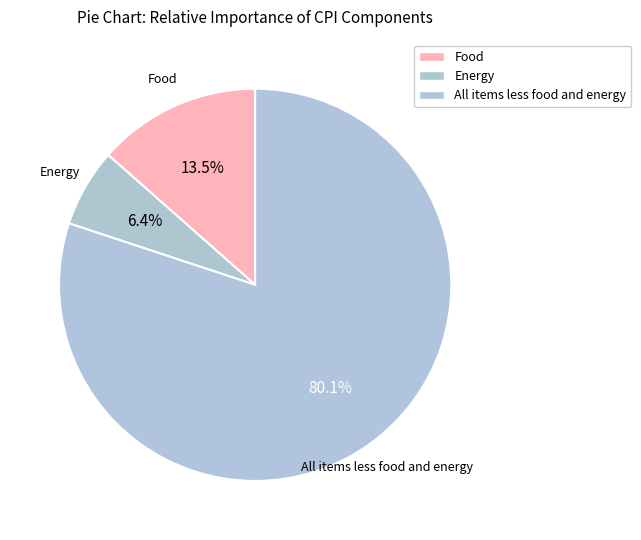

How many segments does this pie chart have?

3